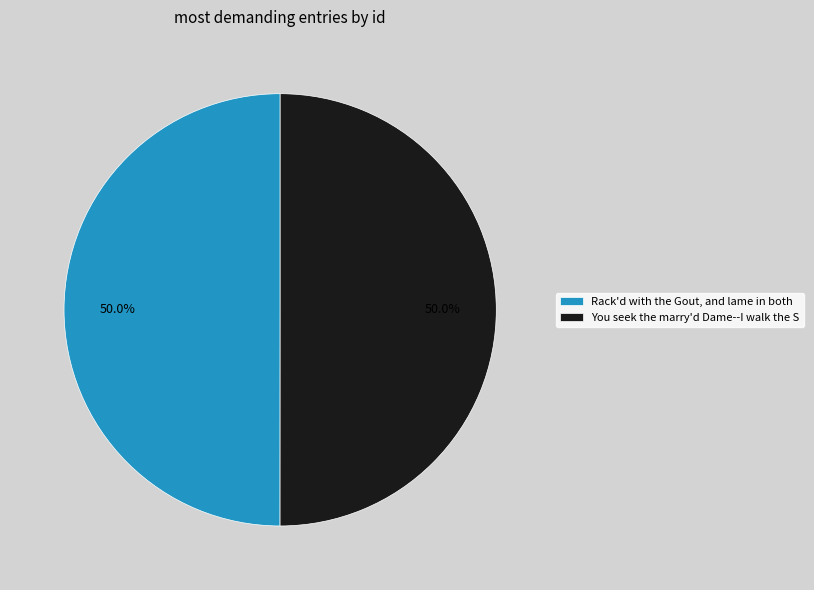

Approximately how many times larger is the value at Rack'd with the Gout, and lame in both compared to You seek the marry'd Dame--I walk the S?

1.0